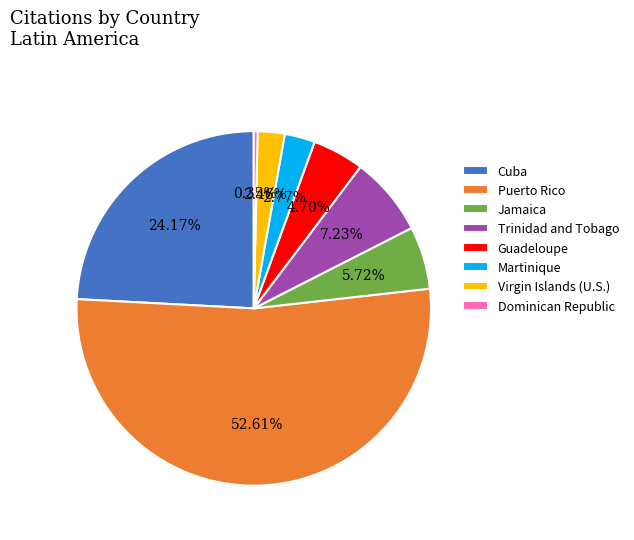

How many segments does this pie chart have?

8